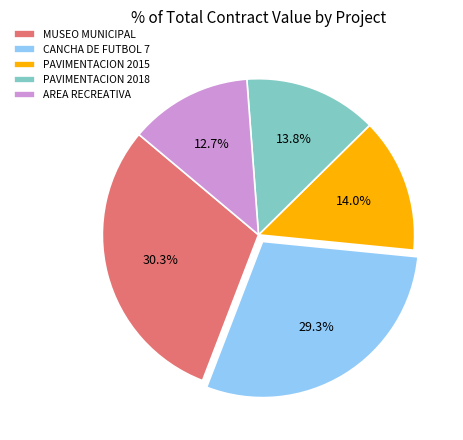

Is the sum of CANCHA DE FUTBOL 7 and PAVIMENTACION 2015 greater than half?

No